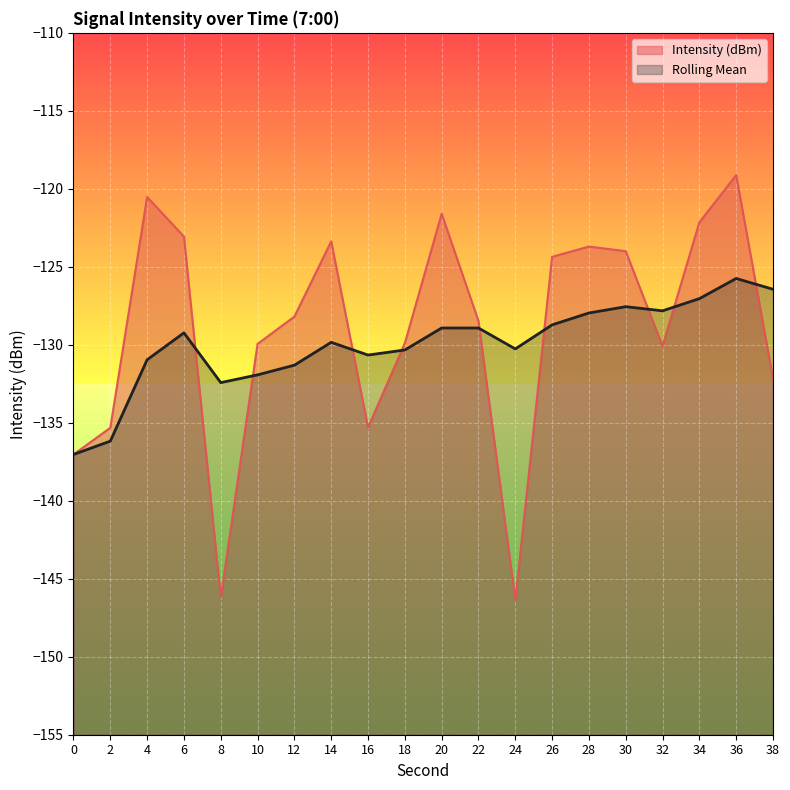

Does the chart display data point markers on the line(s)?

No